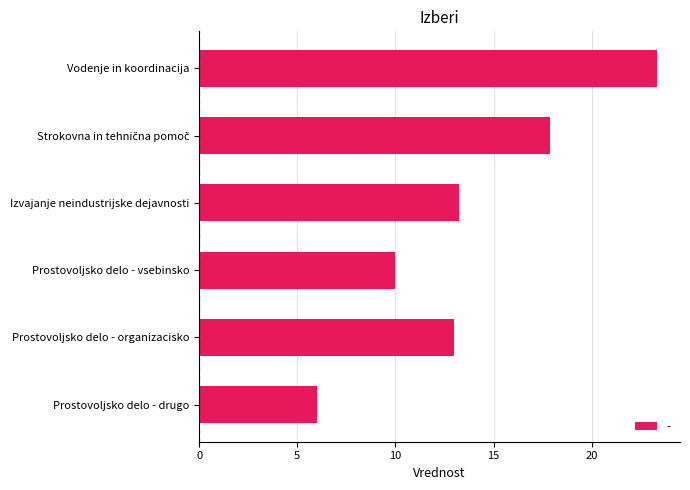

How many data points does each series have?

6